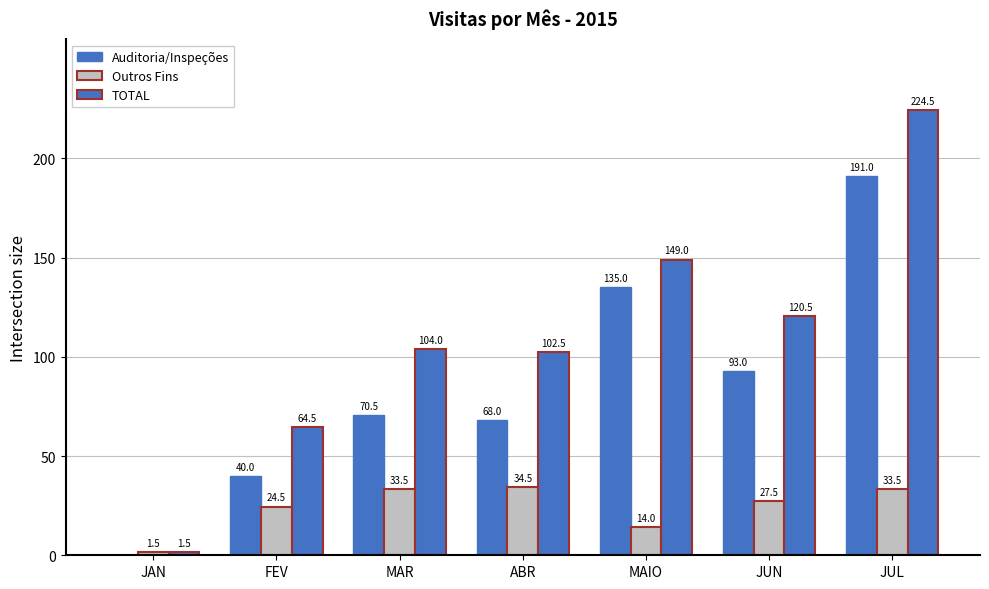

Is the value of Auditoria/Inspeções at JUL greater than the value of TOTAL at JUN?

Yes